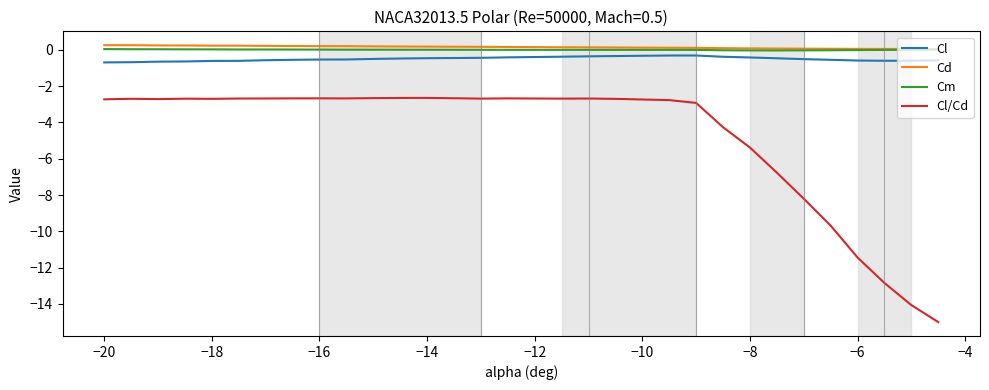

What is the maximum value for Cl/Cd?

-2.7